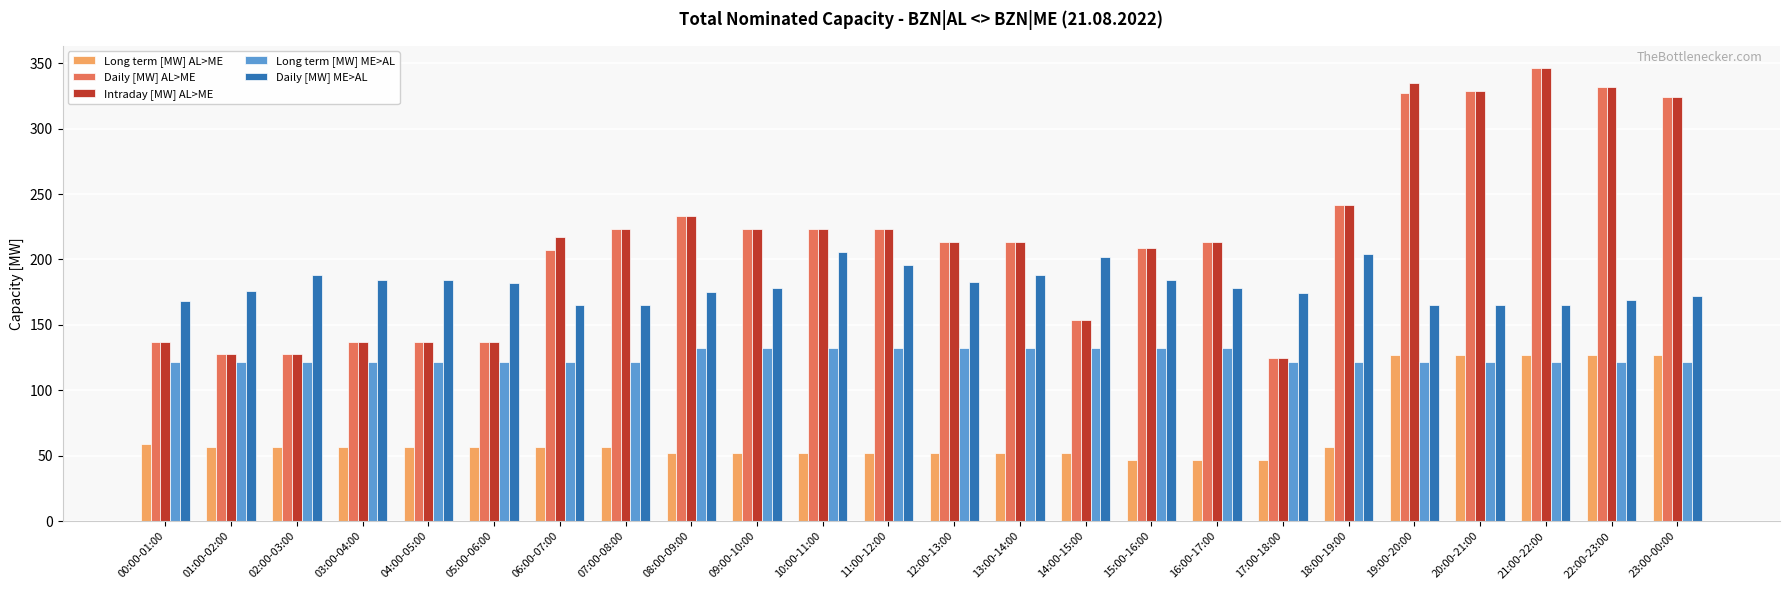

What is the average value of the Daily [MW] ME>AL series?

180